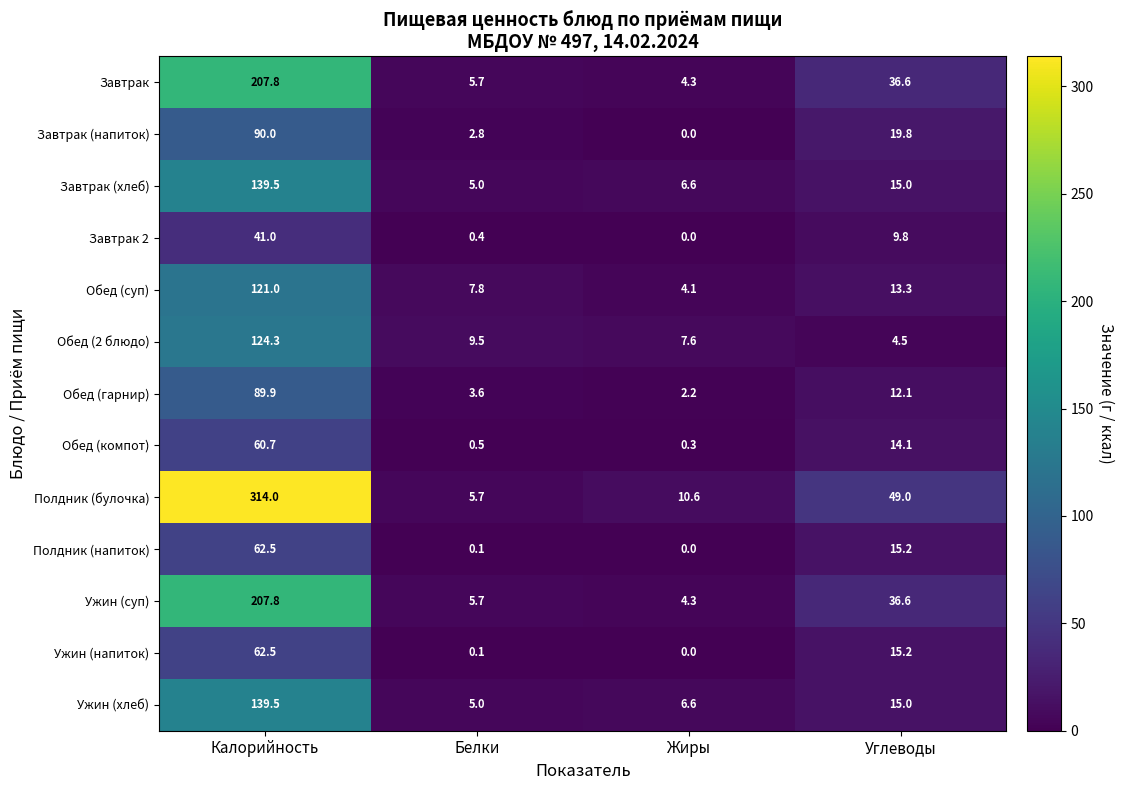

Which label corresponds to the smallest value in the chart?

Жиры